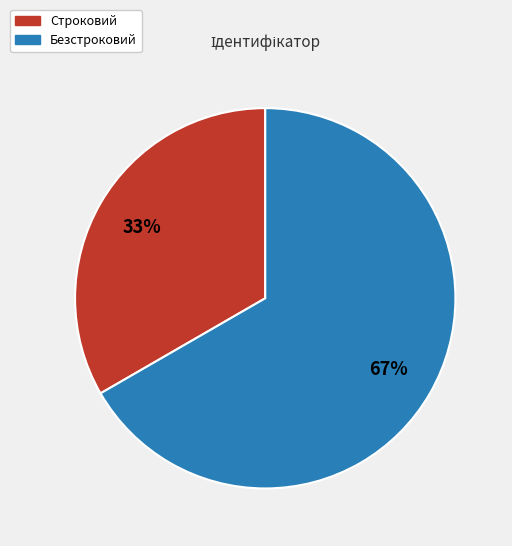

Is there a majority slice in this chart?

Yes